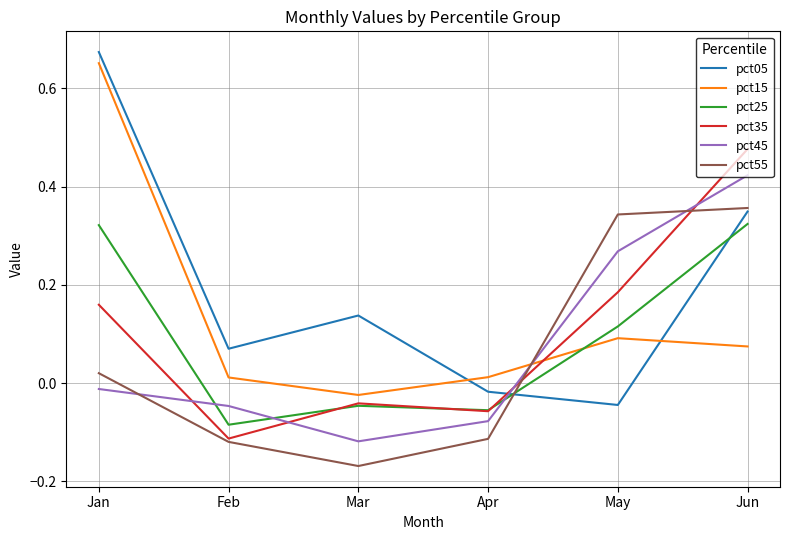

Where is pct45 nearest to the value 0?

Jan